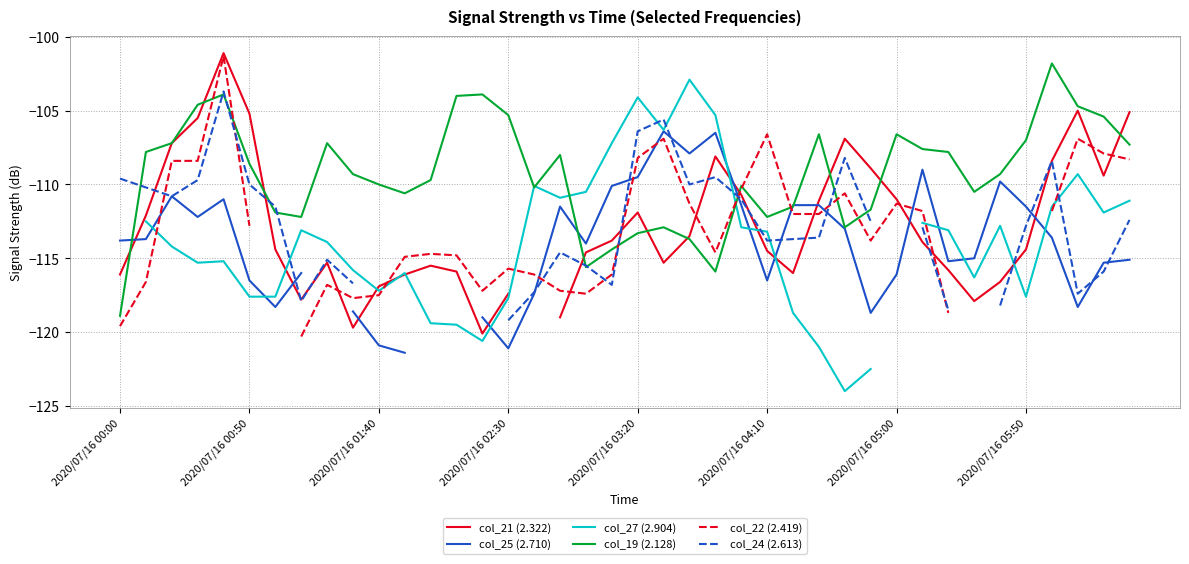

True or false: col_19 (2.128) has a value of -29.2 at 2020/07/16 03:20.

False